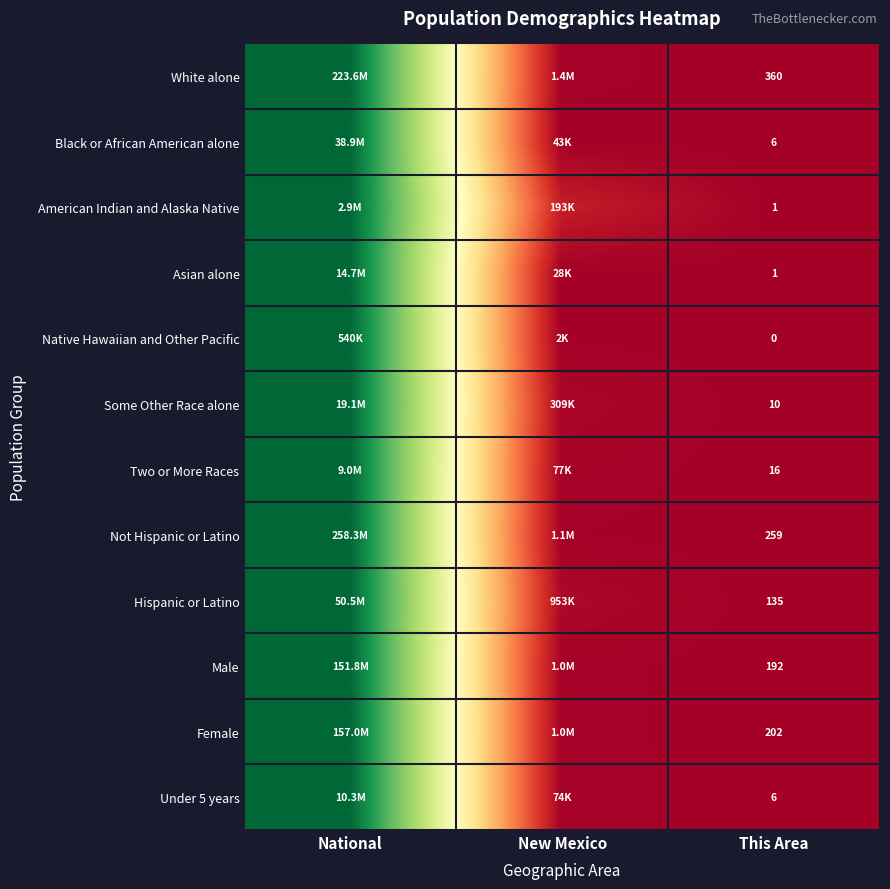

How many data points does each series have?

3